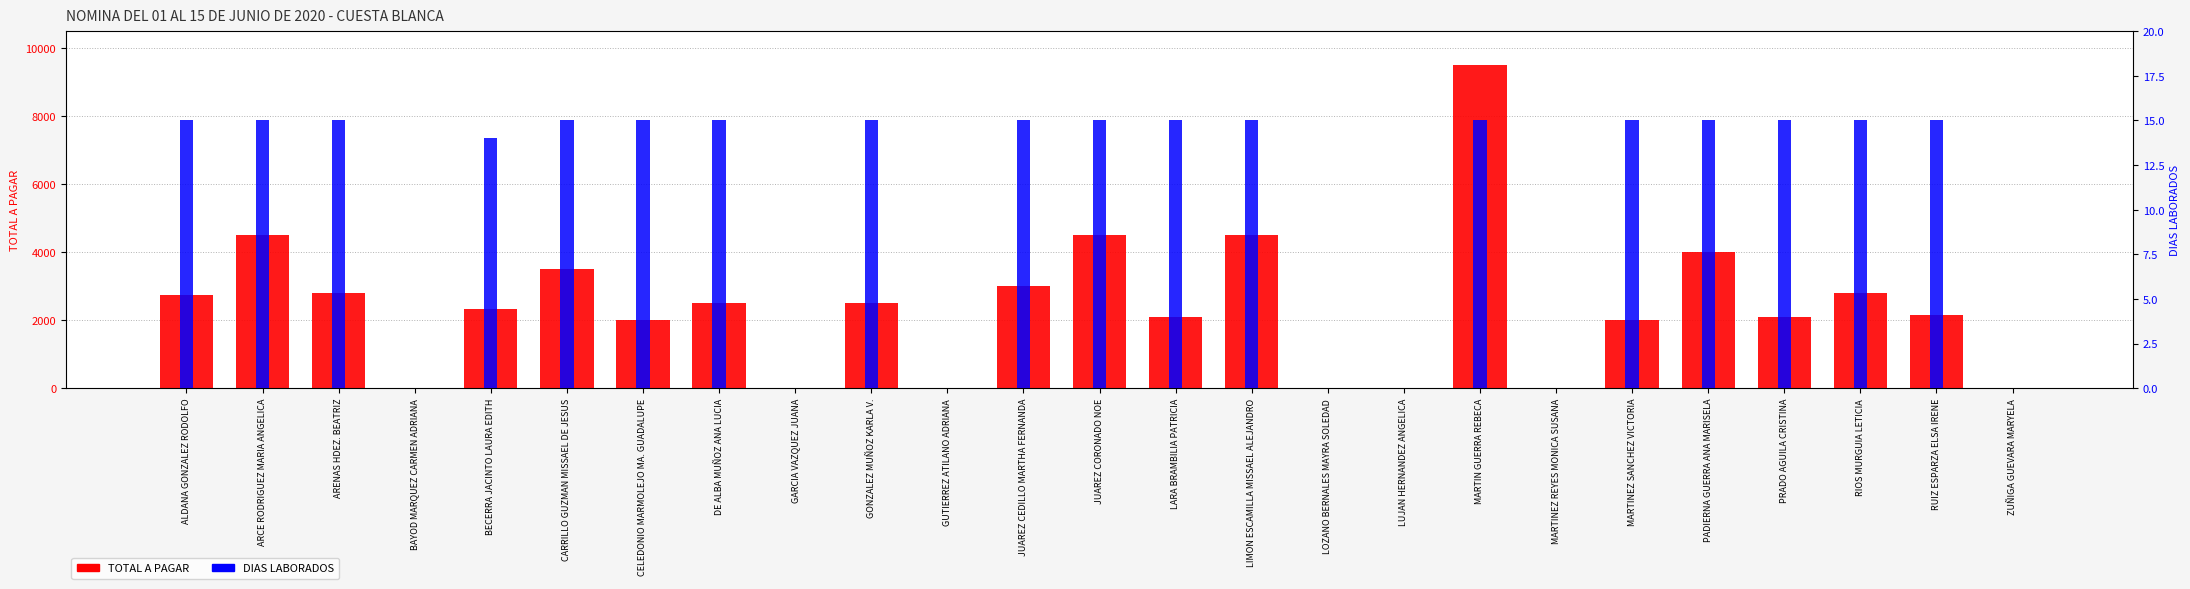

Where is DIAS LABORADOS nearest to the value 7?

BAYOD MARQUEZ CARMEN ADRIANA